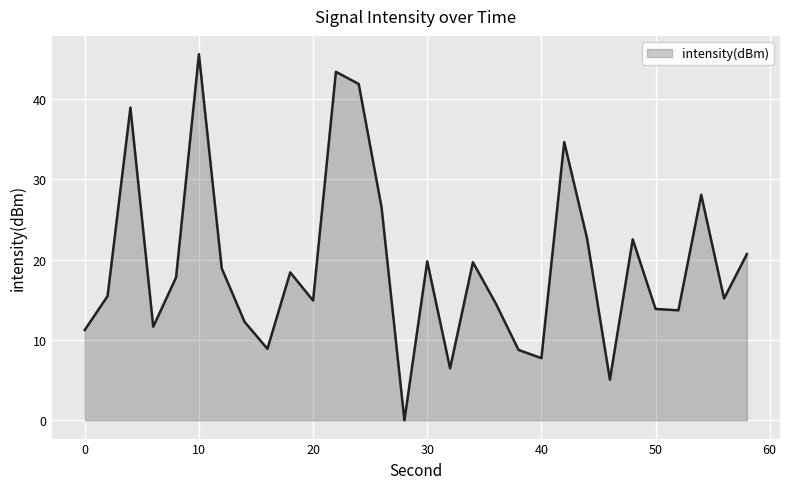

What is the greatest value displayed?

45.5